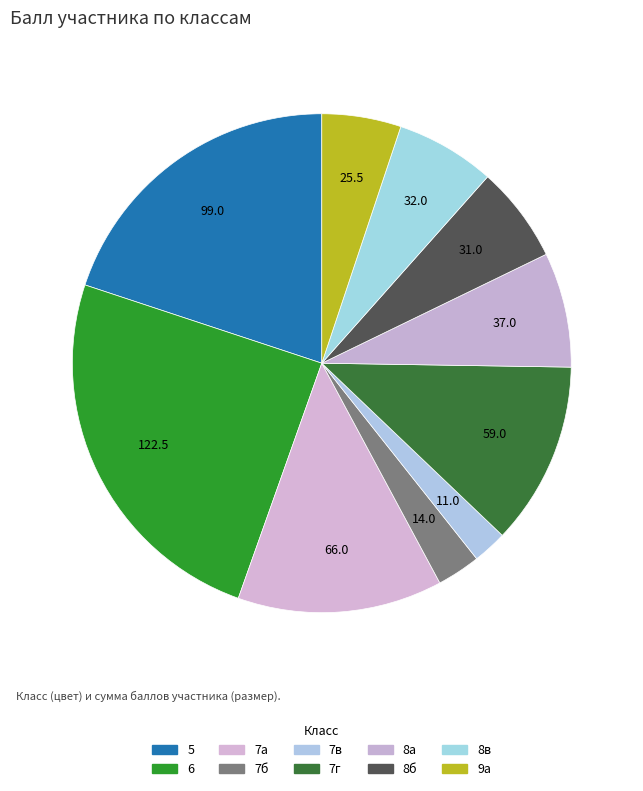

Between 8а and 7б, which is larger?

8а